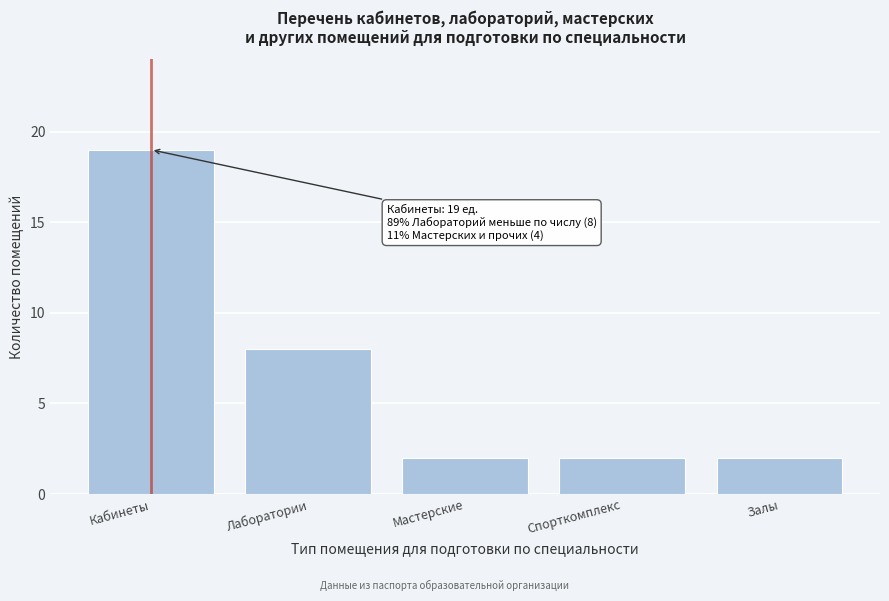

Reading left to right, transcribe all the data shown in this chart.

19	8	2	2	2